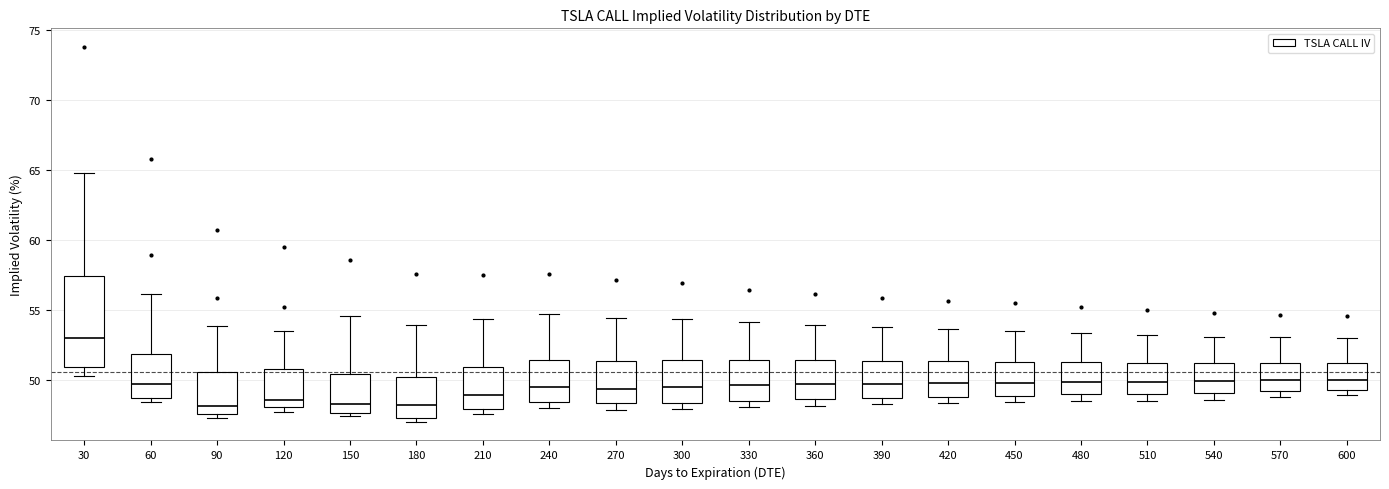

Reading left to right, read every box against the y-axis: the position of its median line, the range the box covers, and the ends of its whiskers. The values are not printed on the chart, so give them approximately, as read against the axis.

30: median 53.0, box 51.0 to 57.5, whiskers 50.5 to 65.0
60: median 50.0, box 49.0 to 52.0, whiskers 48.5 to 56.0
90: median 48.0, box 47.5 to 50.5, whiskers 47.5 (just below the box's lower edge) to 54.0
120: median 48.5, box 48.0 to 51.0, whiskers 48.0 (just below the box's lower edge) to 53.5
150: median 48.5, box 47.5 to 50.5, whiskers 47.5 (just below the box's lower edge) to 54.5
180: median 48.0, box 47.5 to 50.5, whiskers 47.0 to 54.0
210: median 49.0, box 48.0 to 51.0, whiskers 47.5 to 54.5
240: median 49.5, box 48.5 to 51.5, whiskers 48.0 to 54.5
270: median 49.5, box 48.5 to 51.5, whiskers 48.0 to 54.5
300: median 49.5, box 48.5 to 51.5, whiskers 48.0 to 54.5
330: median 49.5, box 48.5 to 51.5, whiskers 48.0 to 54.0
360: median 49.5, box 48.5 to 51.5, whiskers 48.0 to 54.0
390: median 50.0, box 49.0 to 51.5, whiskers 48.5 to 54.0
420: median 50.0, box 49.0 to 51.5, whiskers 48.5 to 53.5
450: median 50.0, box 49.0 to 51.5, whiskers 48.5 to 53.5
480: median 50.0, box 49.0 to 51.5, whiskers 48.5 to 53.5
510: median 50.0, box 49.0 to 51.5, whiskers 48.5 to 53.0
540: median 50.0, box 49.0 to 51.0, whiskers 48.5 to 53.0
570: median 50.0, box 49.0 to 51.5, whiskers 49.0 (just below the box's lower edge) to 53.0
600: median 50.0, box 49.5 to 51.5, whiskers 49.0 to 53.0